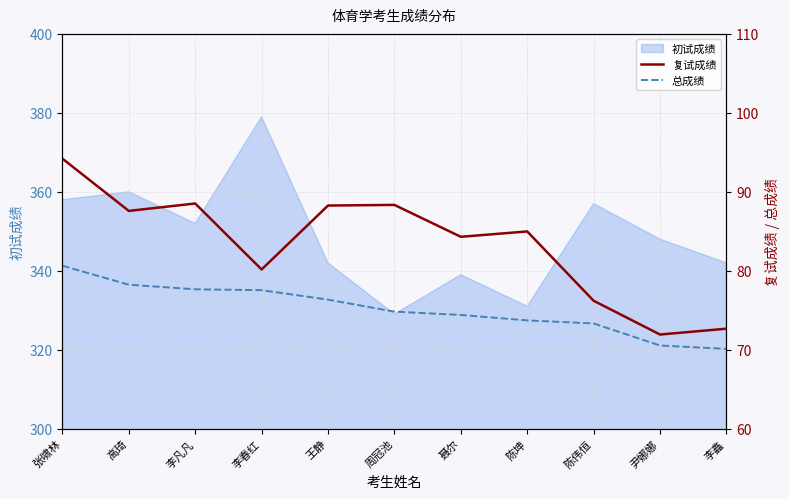

Which series changed the most between 陈坤 and 尹娜娜?

复试成绩